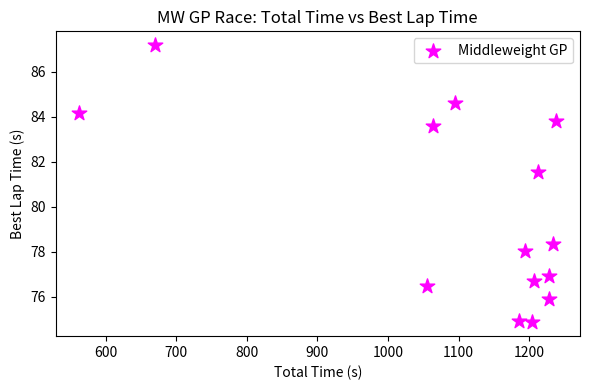

What Y value in the scatter plot is closest to 81?

81.6